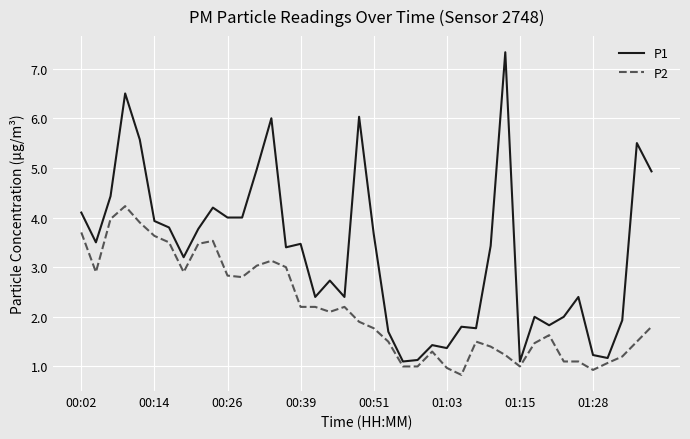

List the series in order of their overall mean, highest first.

P1, P2